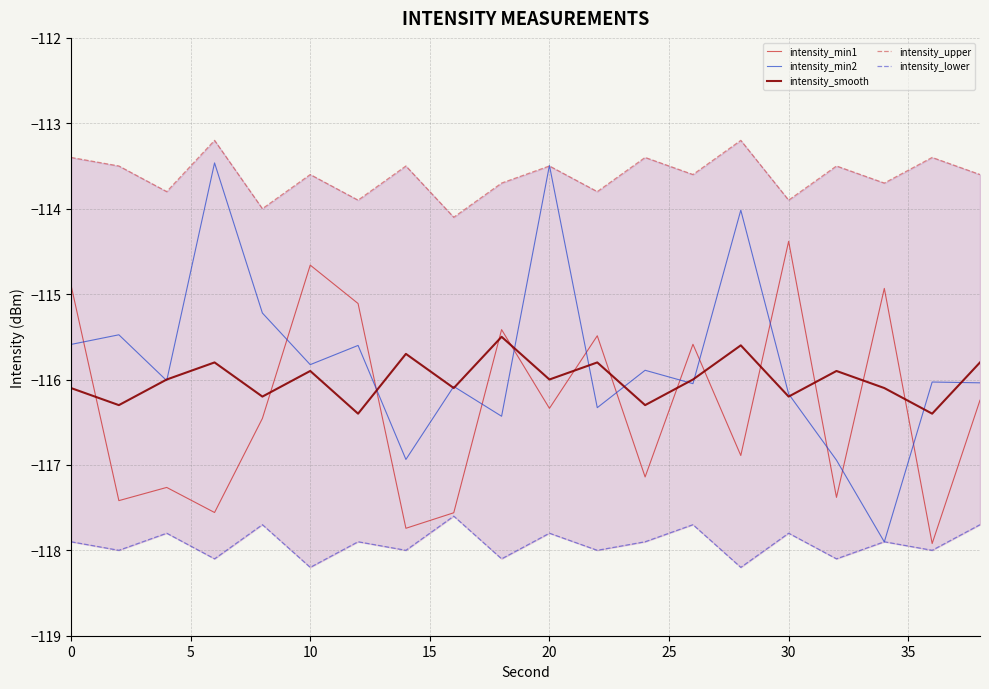

What is the maximum value for intensity_smooth?

-115.5